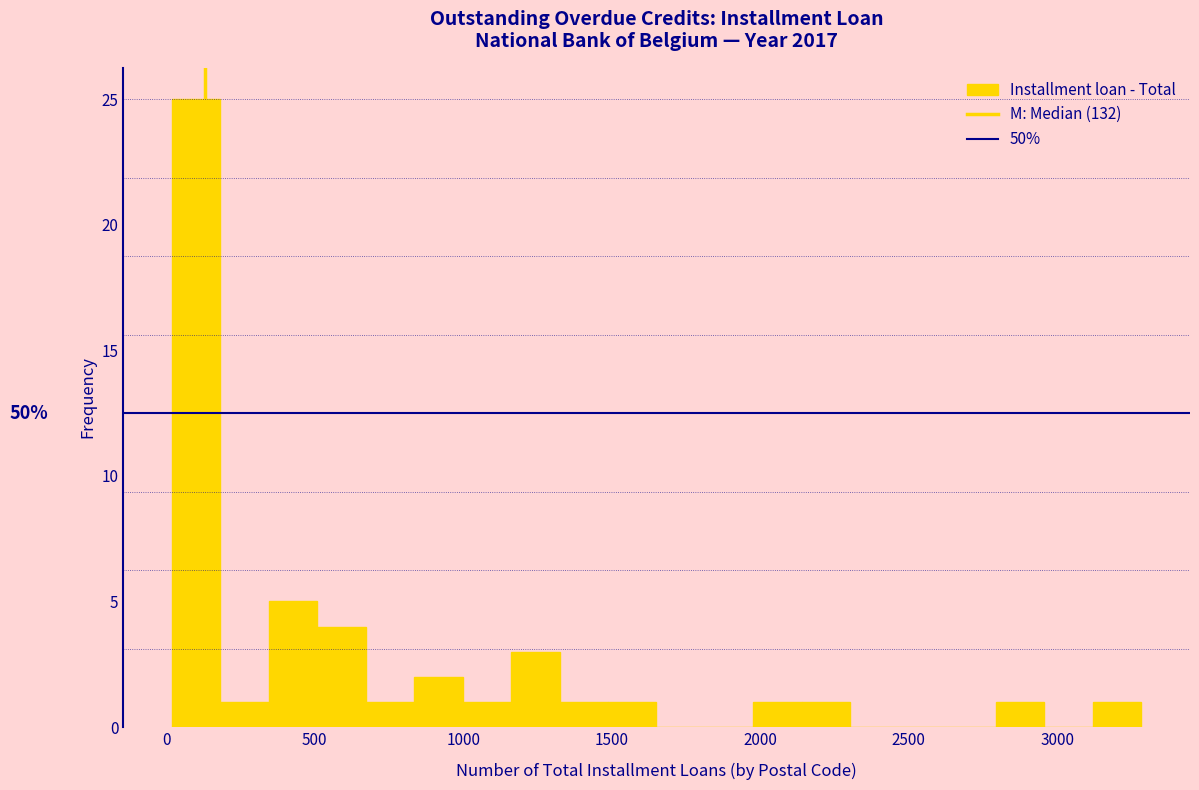

Around what value on the x-axis is the tallest bar? Give the approximate position of its centre, as read against the axis.

100